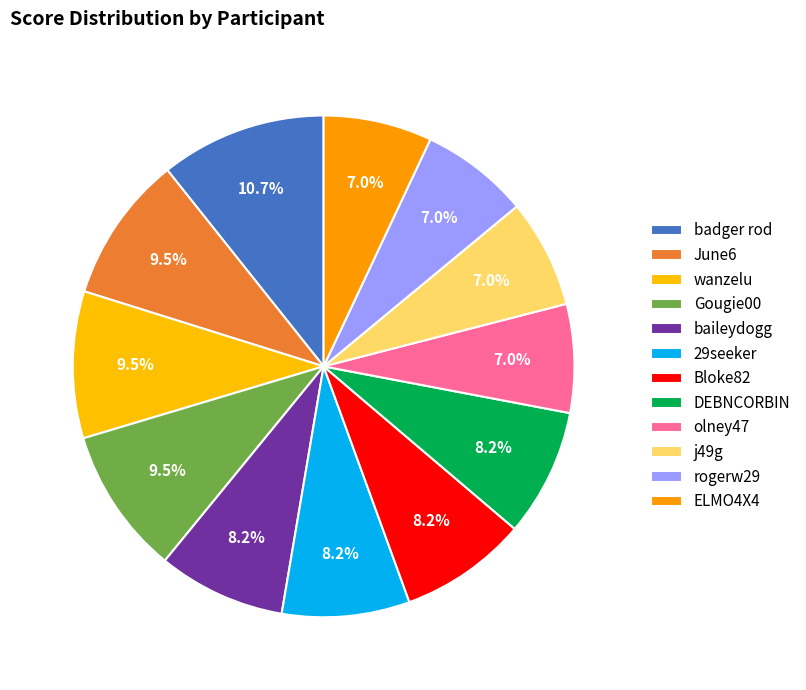

To the nearest percent, what percentage of the pie is DEBNCORBIN?

8%